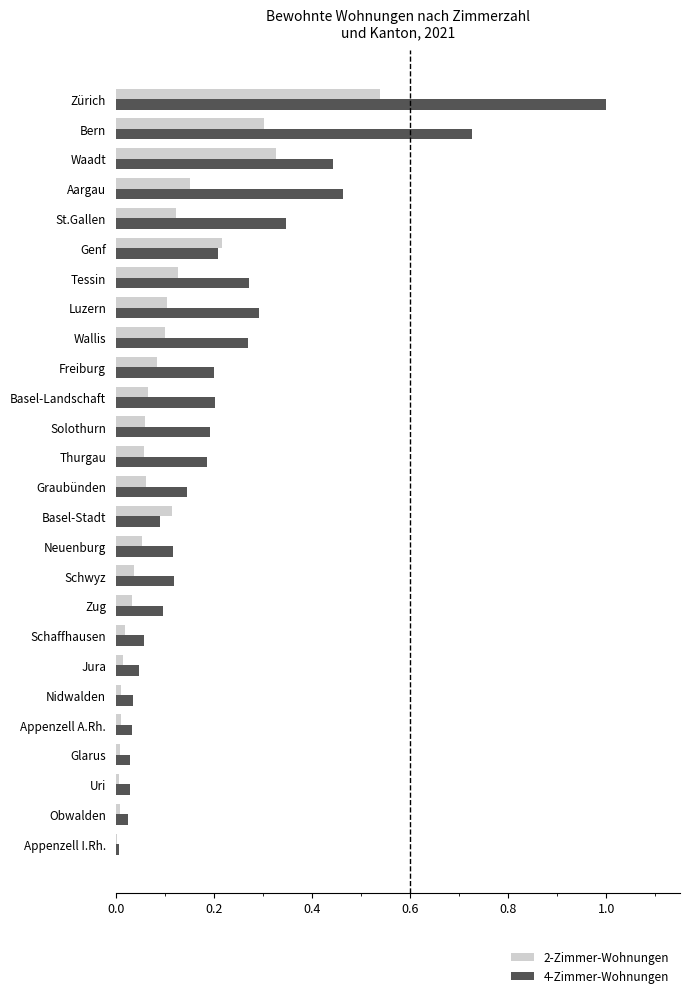

Which series changed the most between Schwyz and St.Gallen?

4-Zimmer-Wohnungen